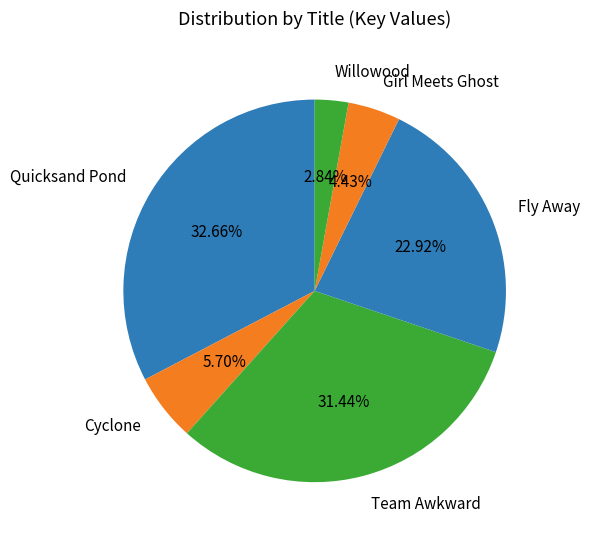

Which category has the smallest portion of the pie?

Willowood